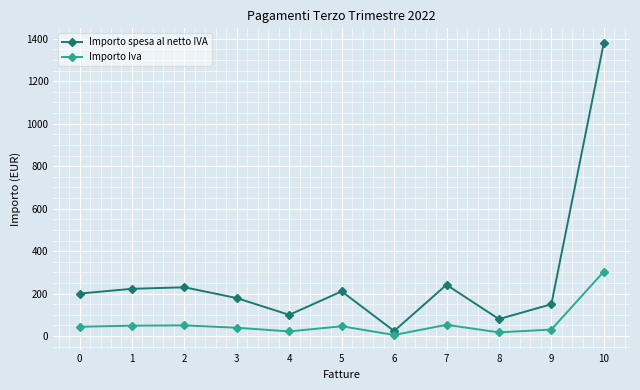

The value of Importo Iva at 0 is 44.0. True or false?

True